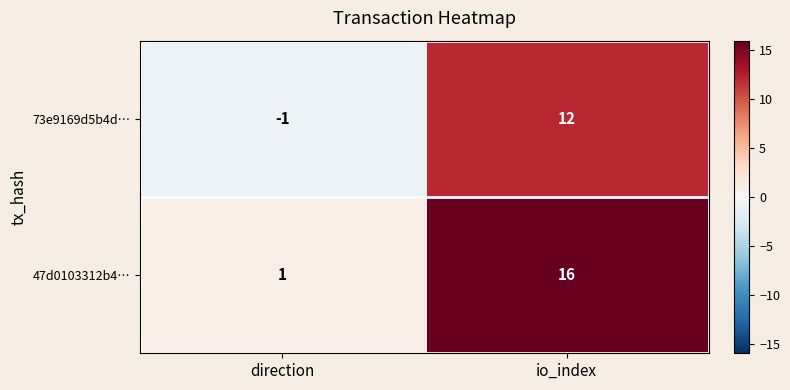

The value of 73e9169d5b4d… at direction is -1. True or false?

True